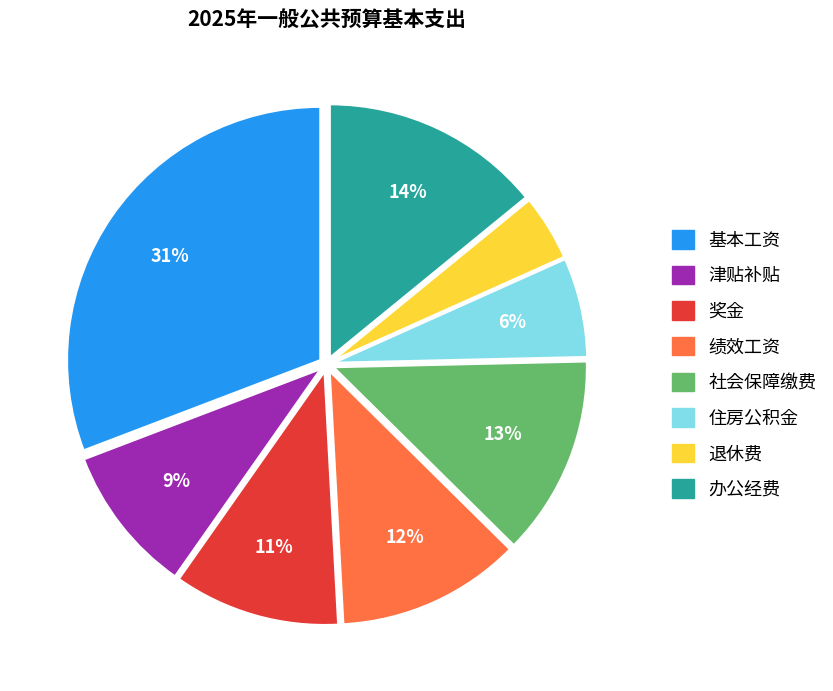

True or false: 社会保障缴费 accounts for 26% of the total.

False